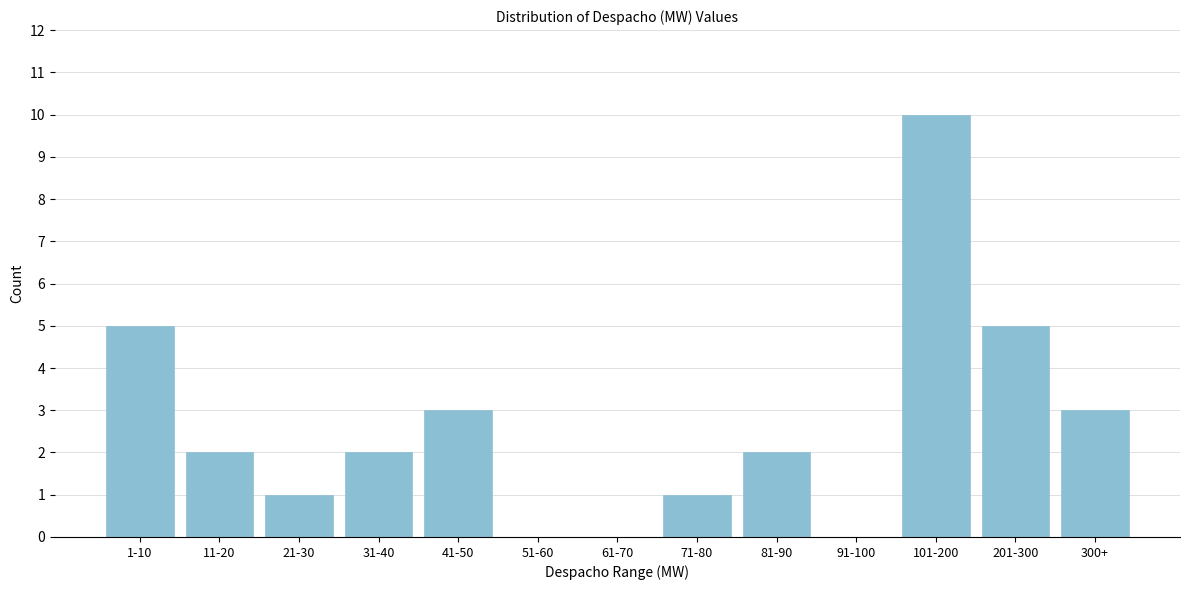

Reading left to right, transcribe all the data shown in this chart.

1-10=5	11-20=2	21-30=1	31-40=2	41-50=3	51-60=0	61-70=0	71-80=1	81-90=2	91-100=0	101-200=10	201-300=5	300+=3